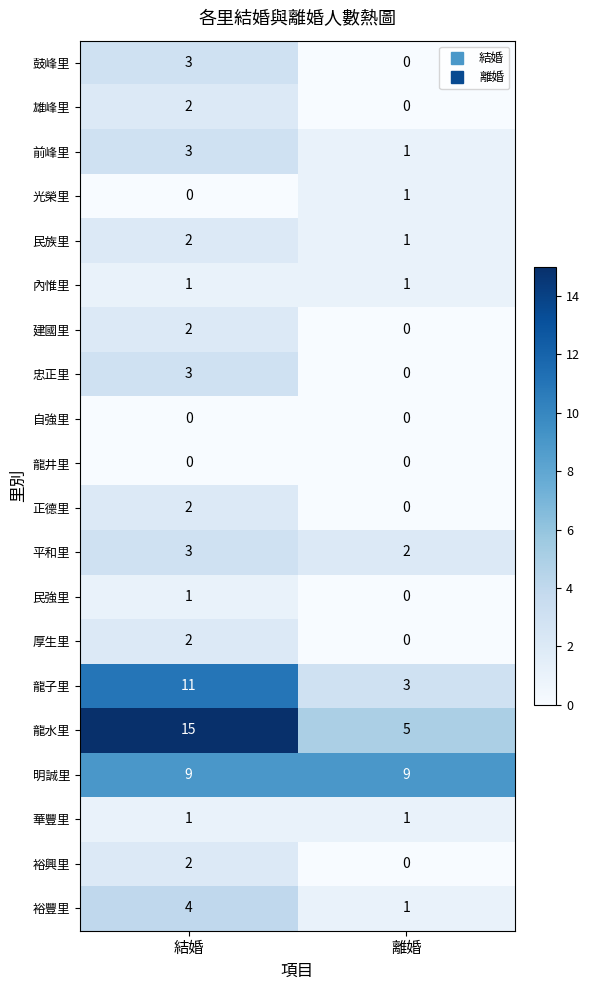

What value does the 前峰里 series have at 結婚?

3